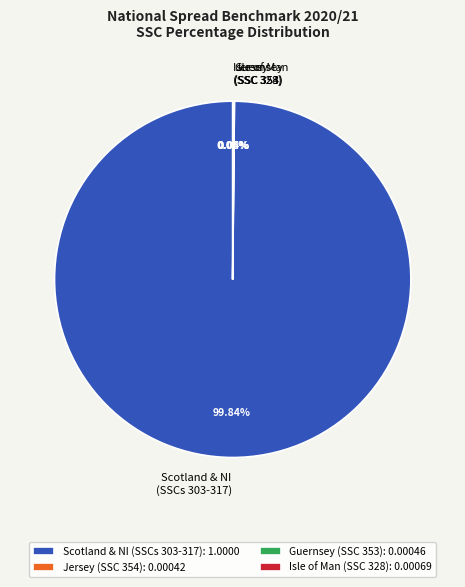

Which category has the biggest portion of the pie?

Scotland & NI